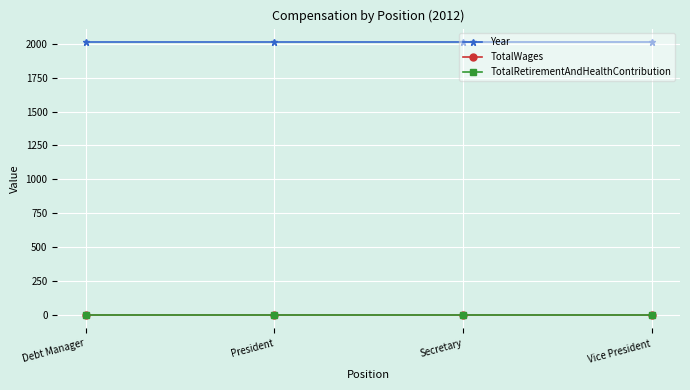

Reading left to right, what are all the values shown in this chart?

Year: Debt Manager=2012	President=2012	Secretary=2012	Vice President=2012
TotalWages: Debt Manager=0	President=0	Secretary=0	Vice President=0
TotalRetirementAndHealthContribution: Debt Manager=0	President=0	Secretary=0	Vice President=0